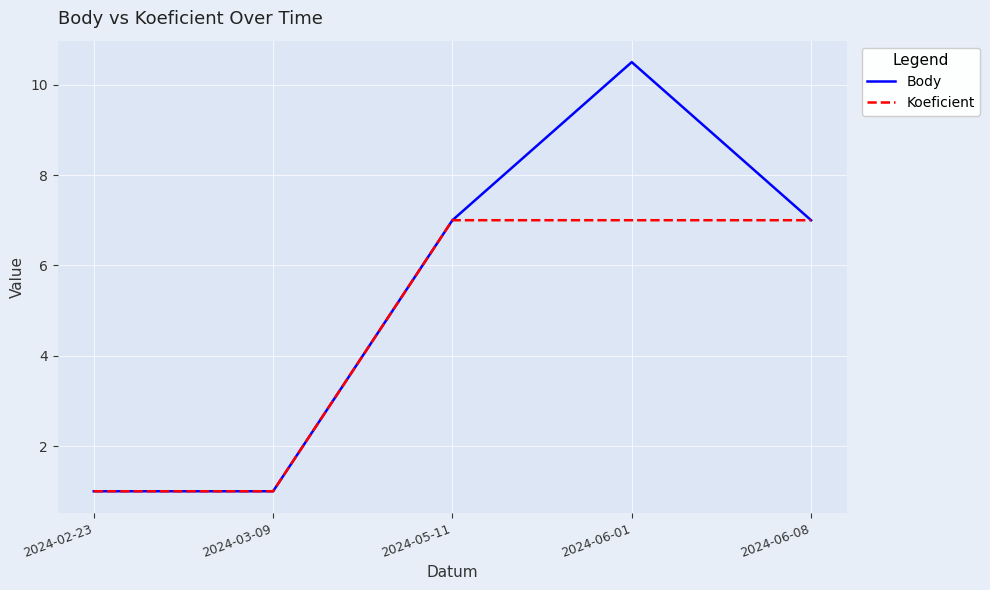

Which series has the largest total across all categories?

Body